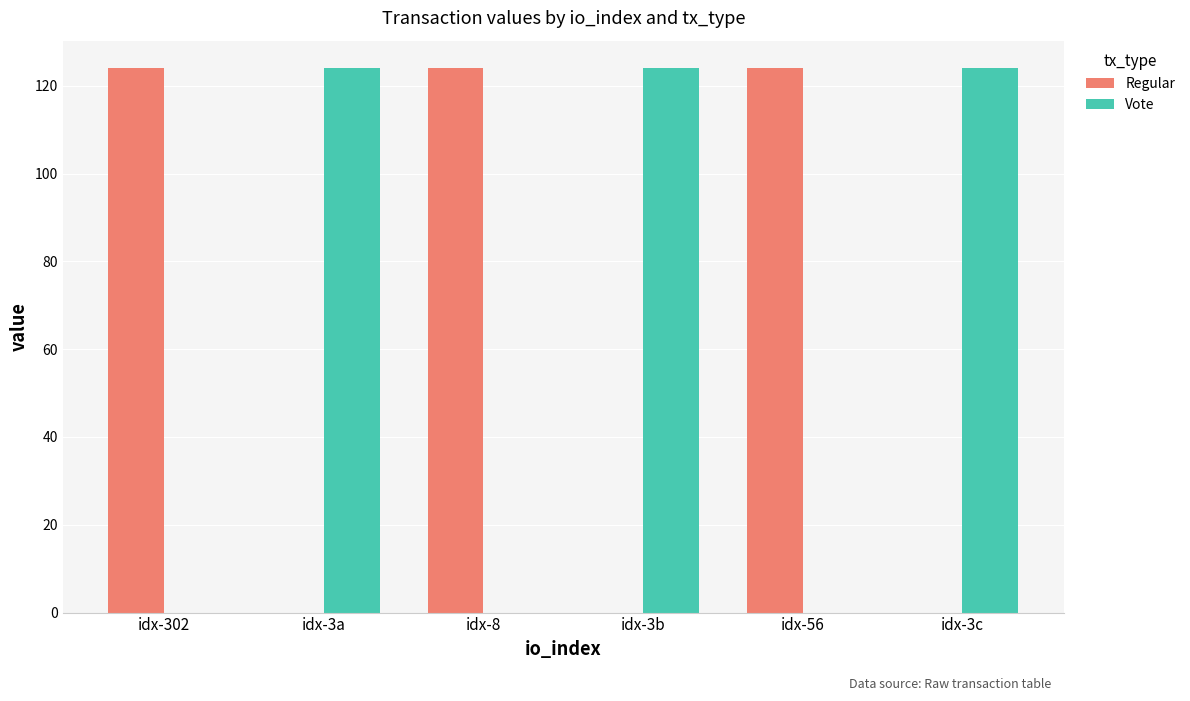

True or false: Regular has a value of 124.0 at idx-8.

True